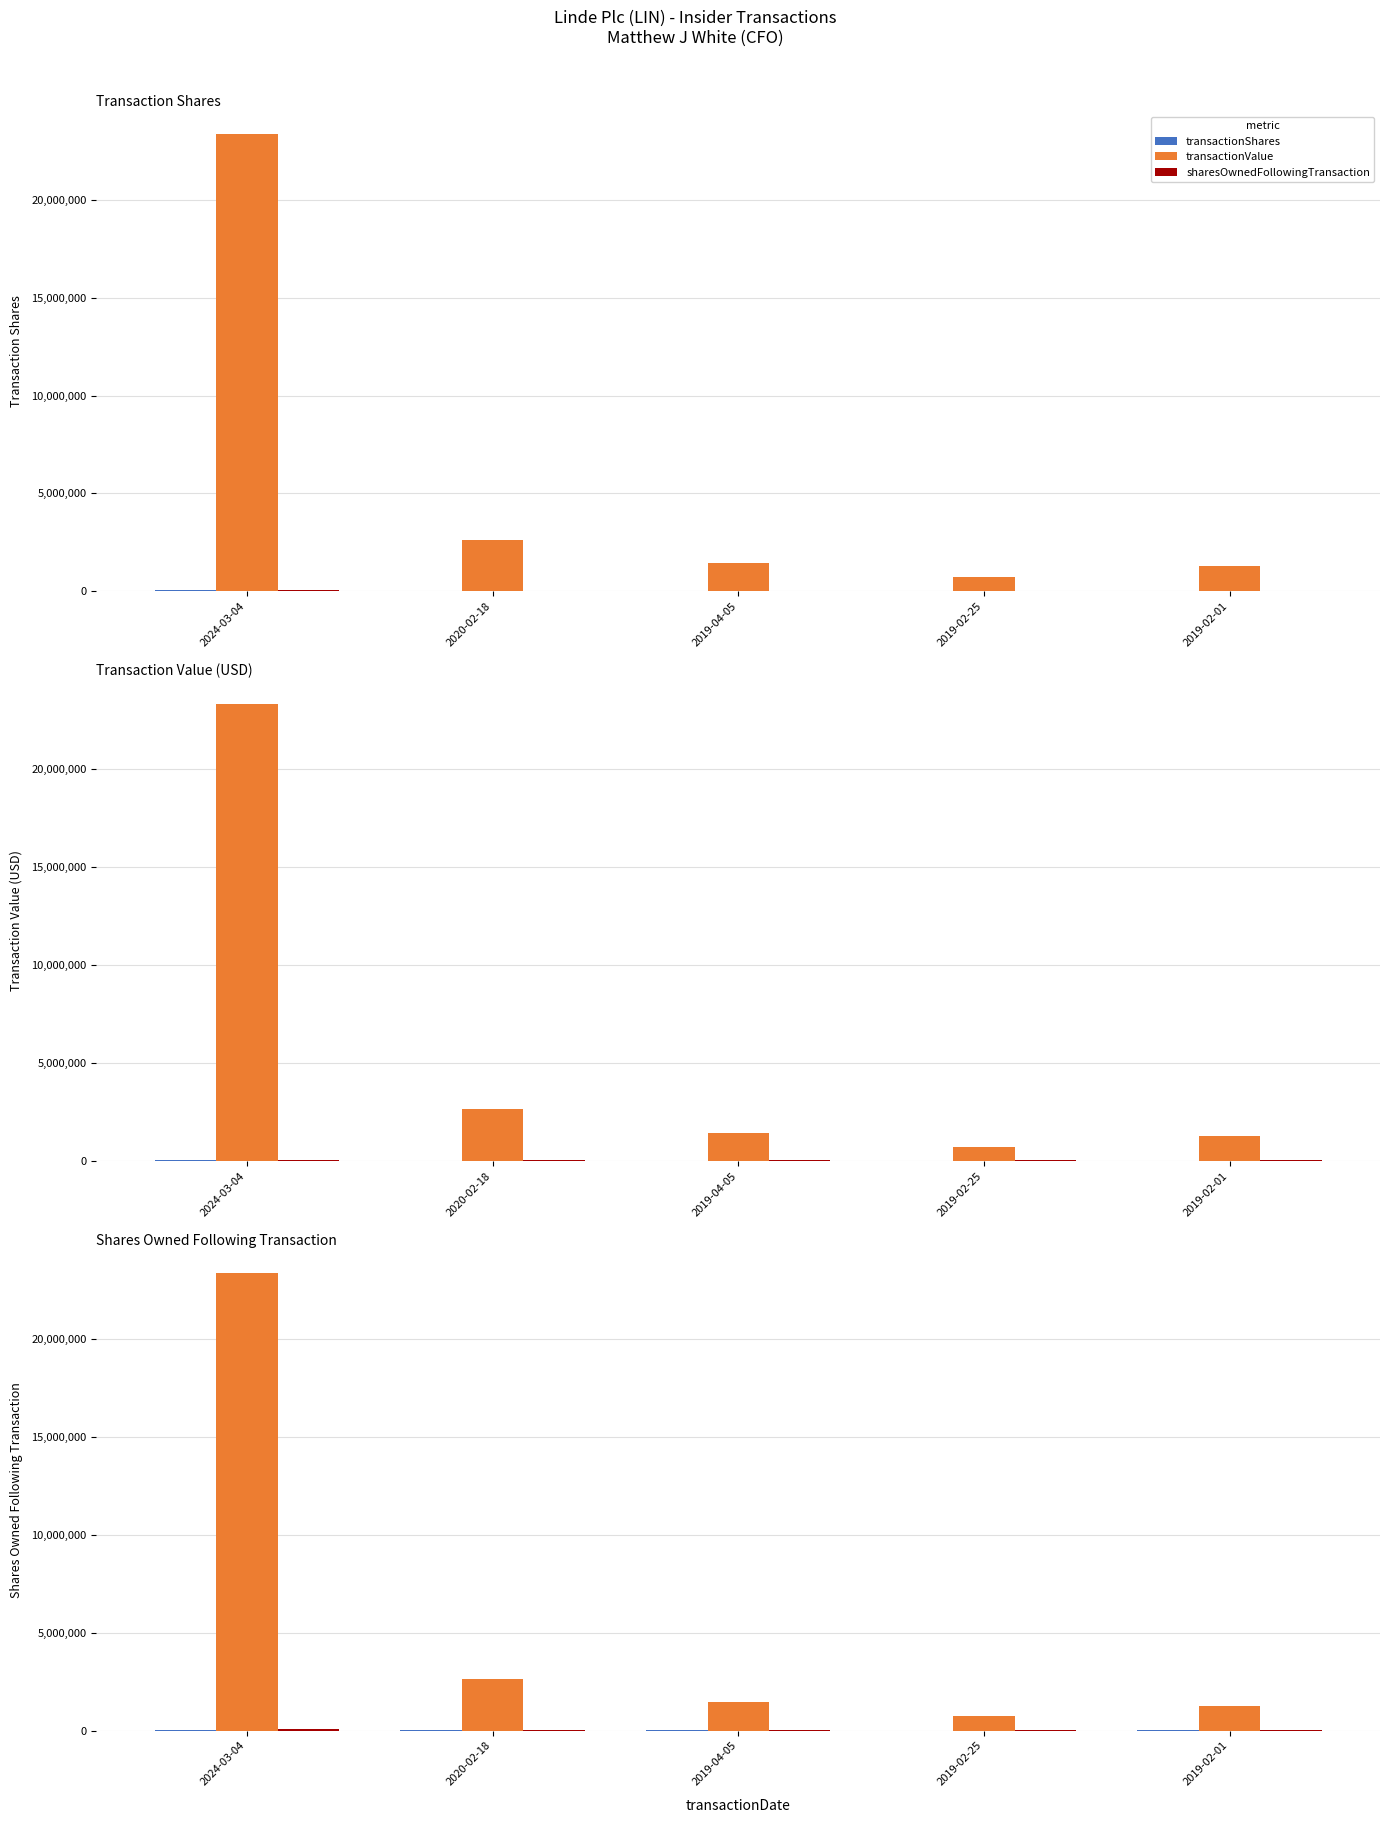

Where does the transactionValue series first go above 1438094?

2024-03-04